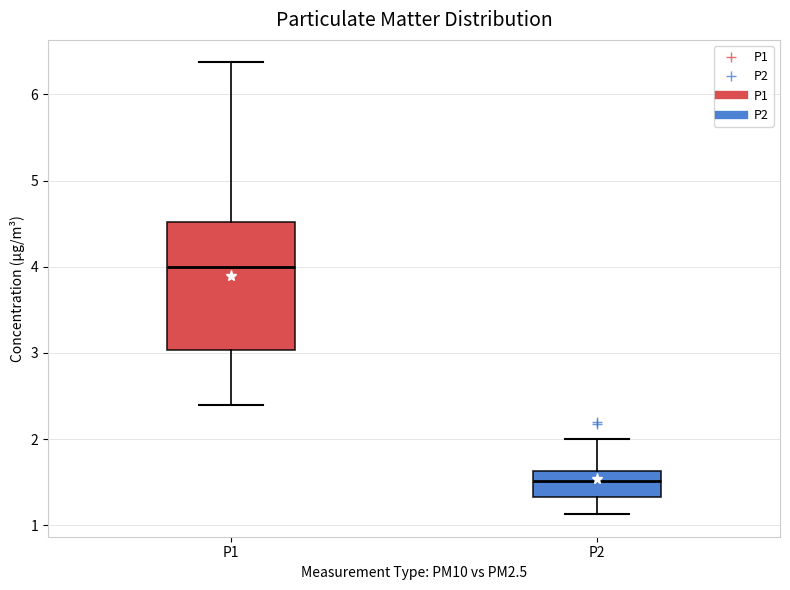

Which box's median line is the highest?

P1